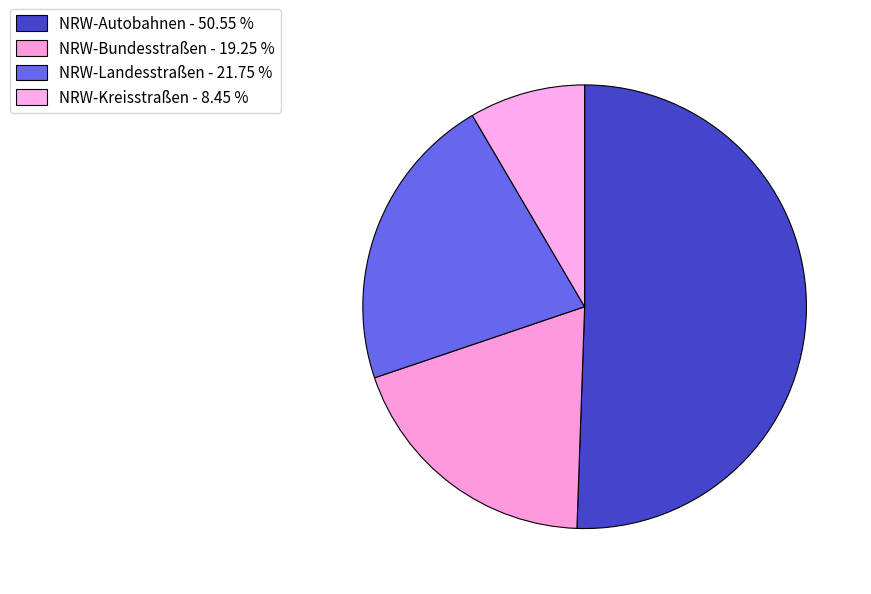

How many slices are in this pie chart?

4